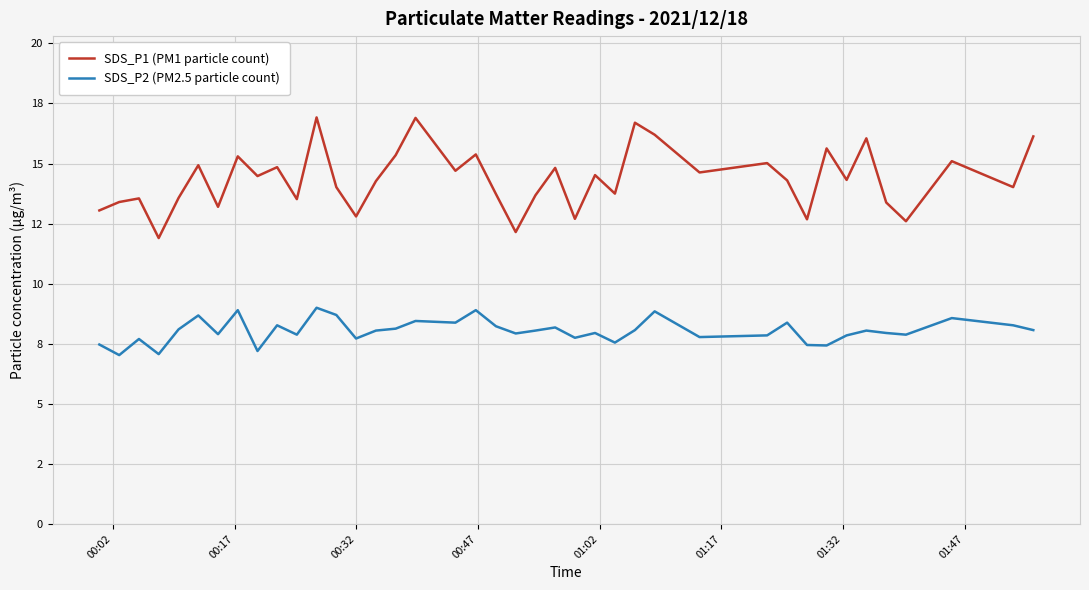

True or false: SDS_P1 (PM1 particle count) has more than 1 points higher than both neighbors.

True